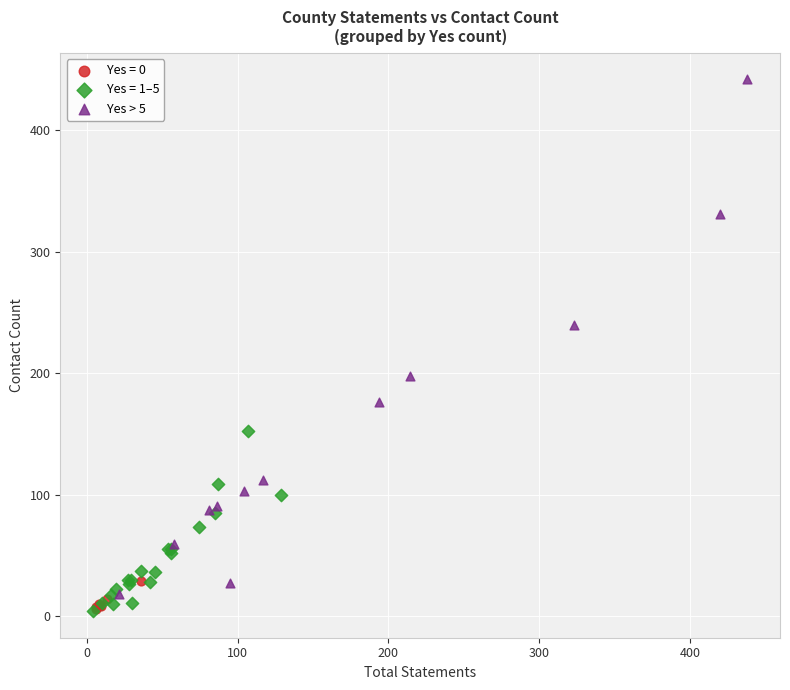

Which series contains the highest Y value?

Yes > 5